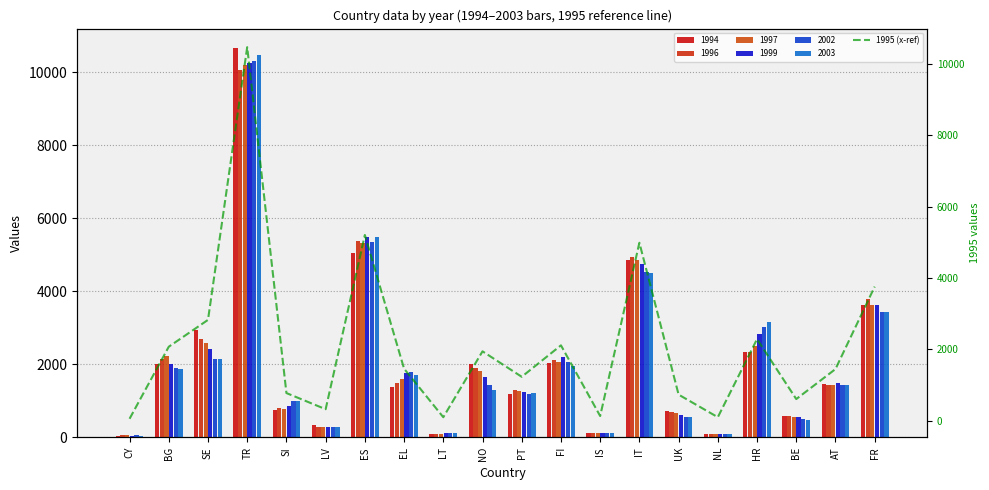

What is the average value?

2132